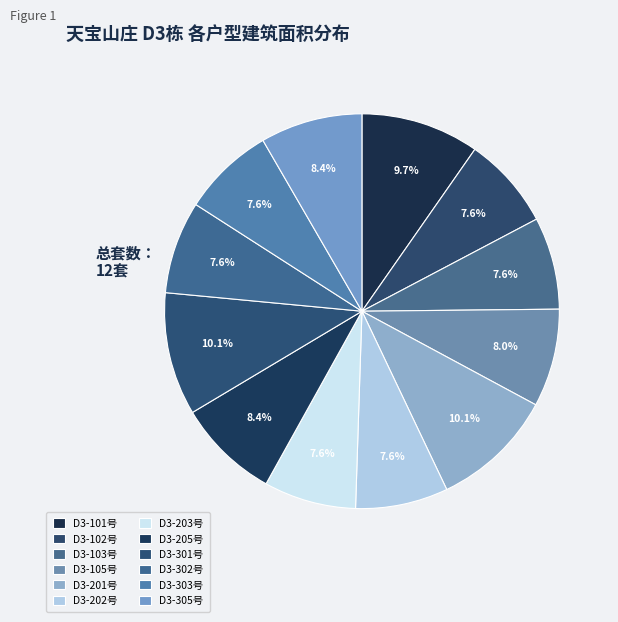

Which has a higher value, D3-101号 or D3-102号?

D3-101号